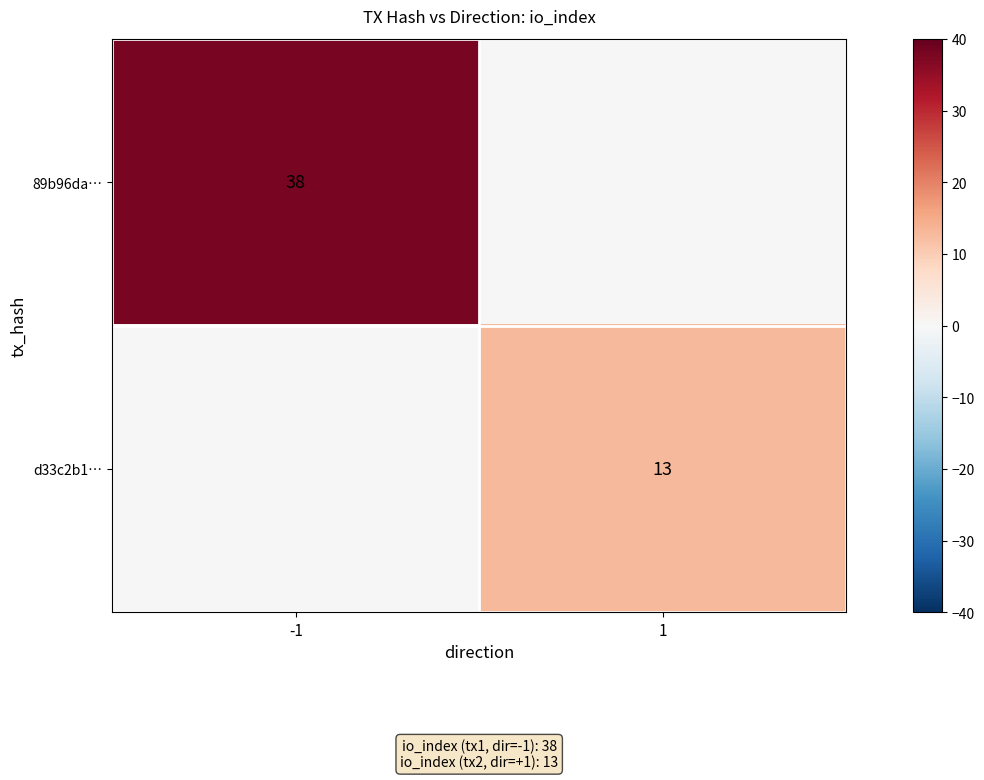

The value of d33c2b1… at 1 is 13. True or false?

True